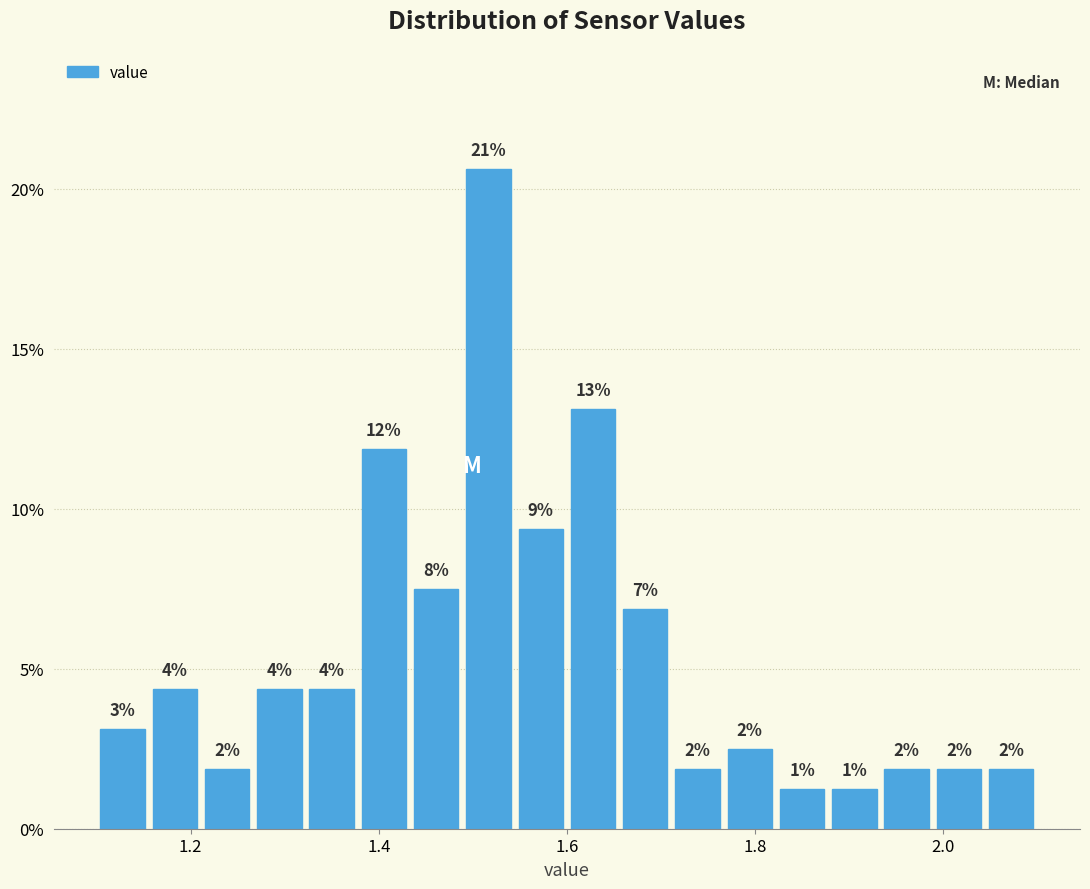

Read against the x-axis, roughly where is the centre of the tallest bar?

1.52